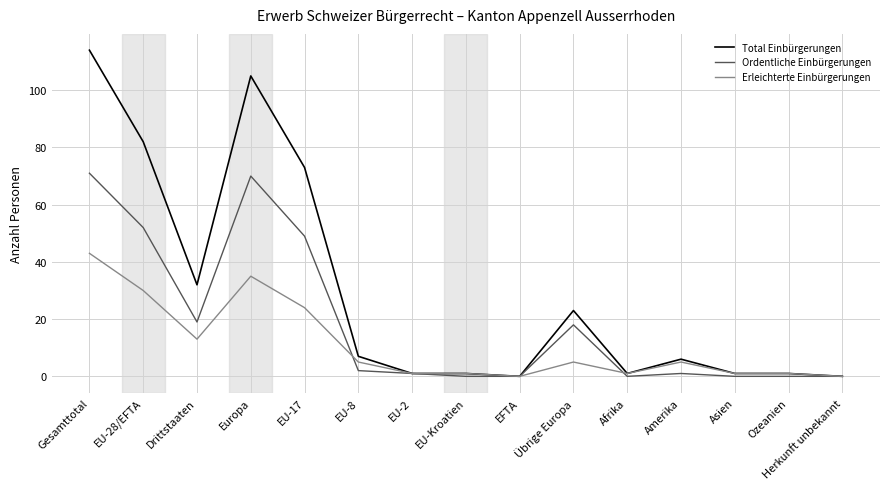

Rank the series by their average value, from lowest to highest.

Erleichterte Einbürgerungen, Ordentliche Einbürgerungen, Total Einbürgerungen